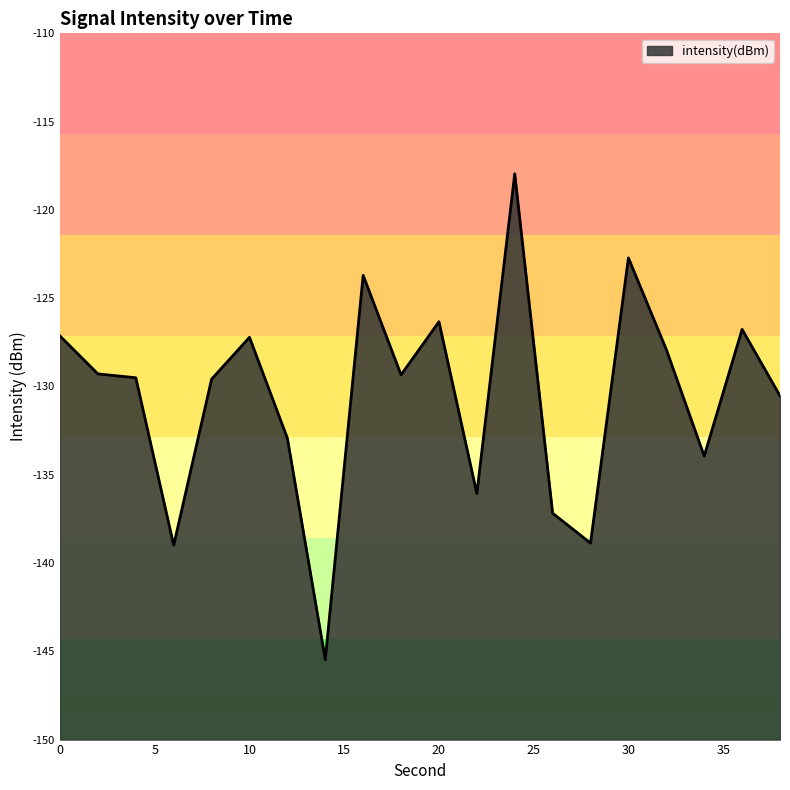

What is the difference between the maximum and second lowest values?

21.0